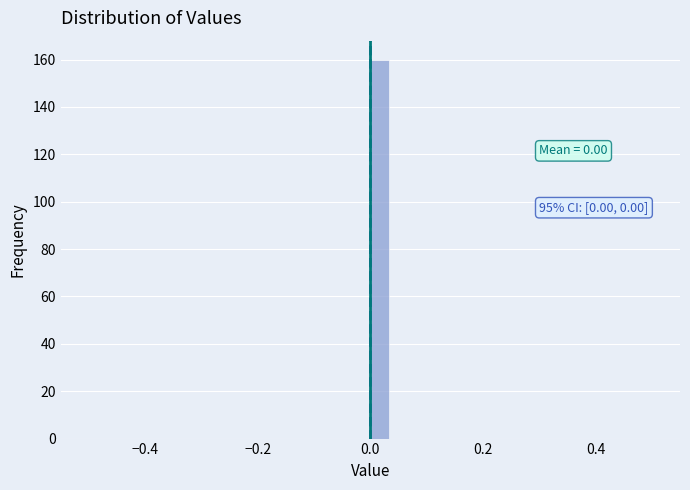

Around what value on the x-axis is the tallest bar? Give the approximate position of its centre, as read against the axis.

0.02